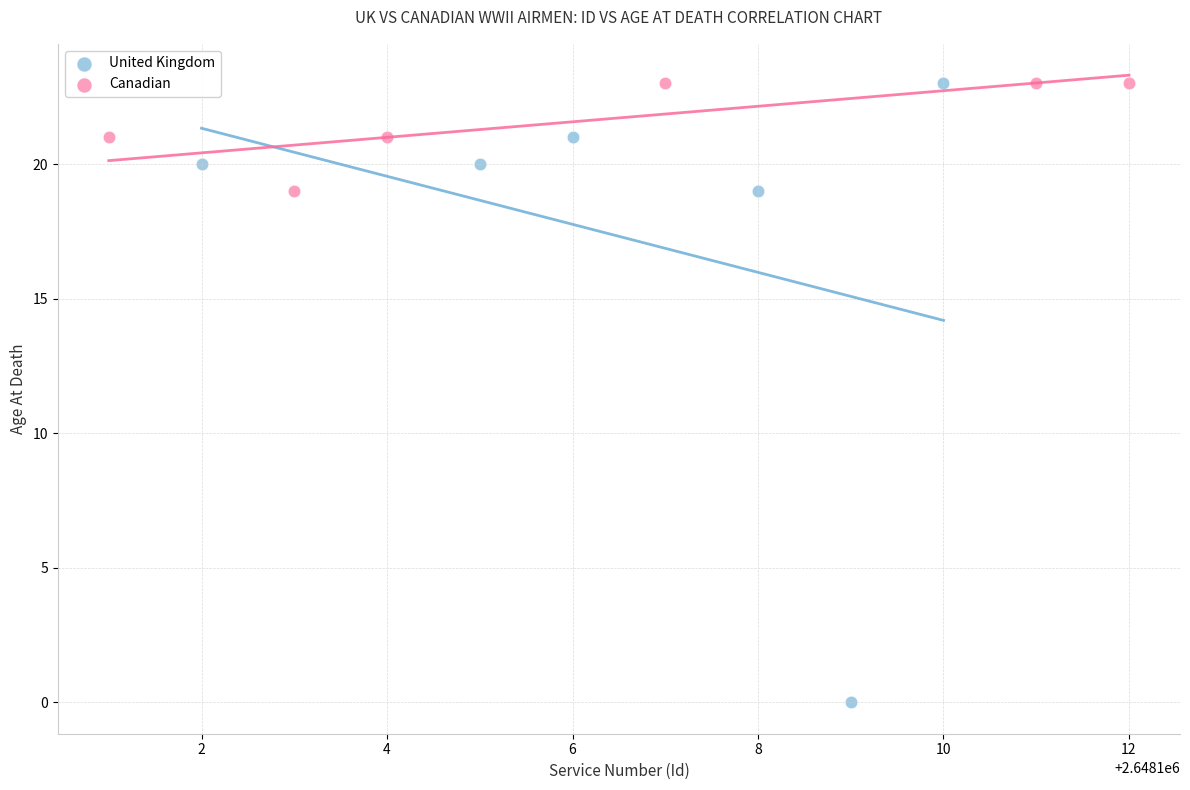

Which series has the largest Y range (max minus min)?

United Kingdom